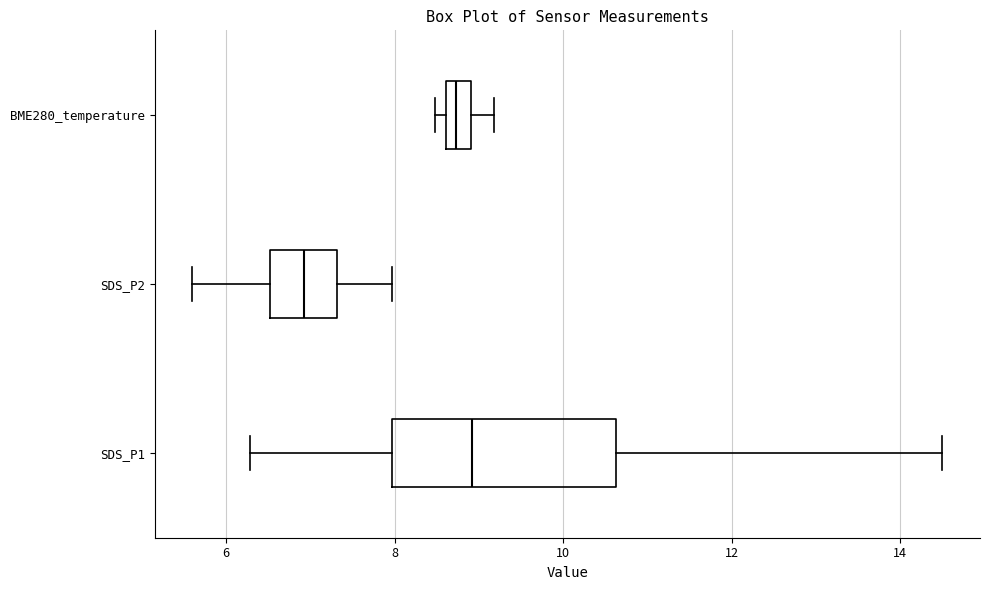

Reading bottom to top, transcribe this box plot: for each box, give where its median line is, the range the box spans, and where its two whiskers end, as read against the x-axis. The values are not printed on the chart, so give them approximately, as read against the axis.

SDS_P1: median 9.0, box 8.0 to 10.6, whiskers 6.2 to 14.6
SDS_P2: median 7.0, box 6.6 to 7.4, whiskers 5.6 to 8.0
BME280_temperature: median 8.8, box 8.6 to 9.0, whiskers 8.4 to 9.2